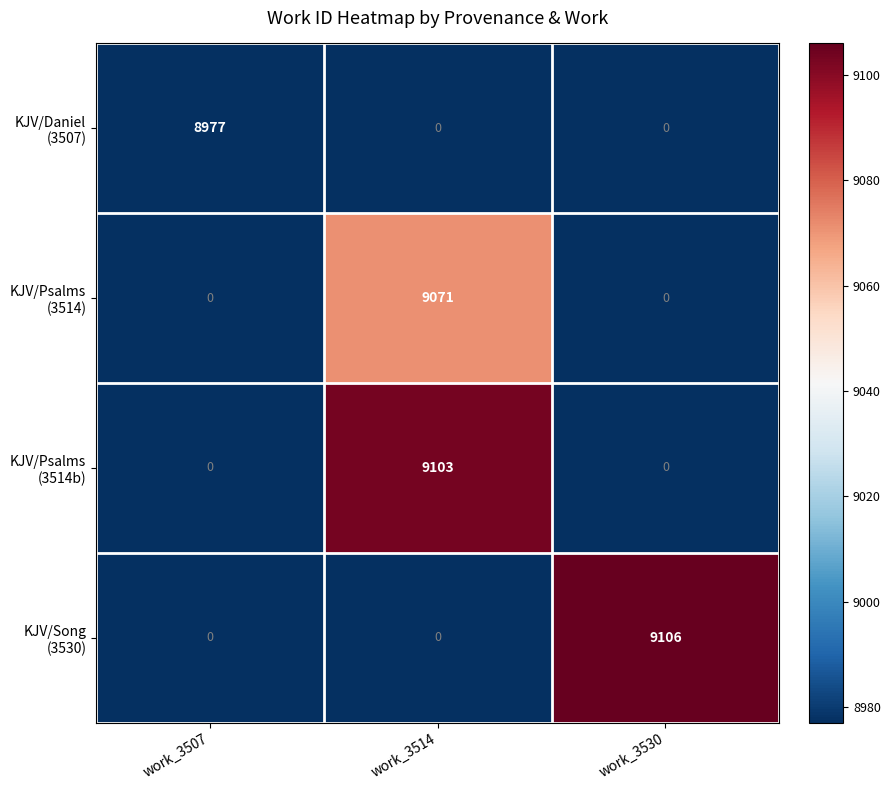

What is the difference between the highest and lowest values at work_3514?

9103